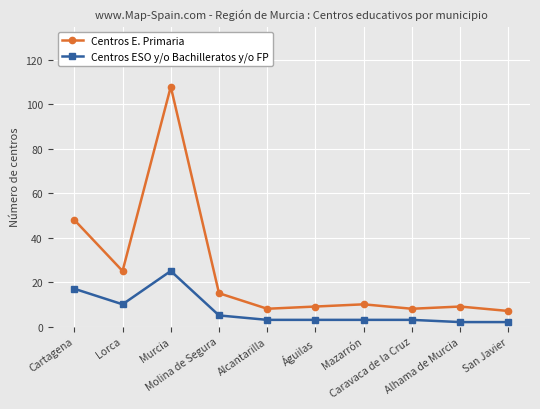

What is the average value of the Centros ESO y/o Bachilleratos y/o FP series?

7